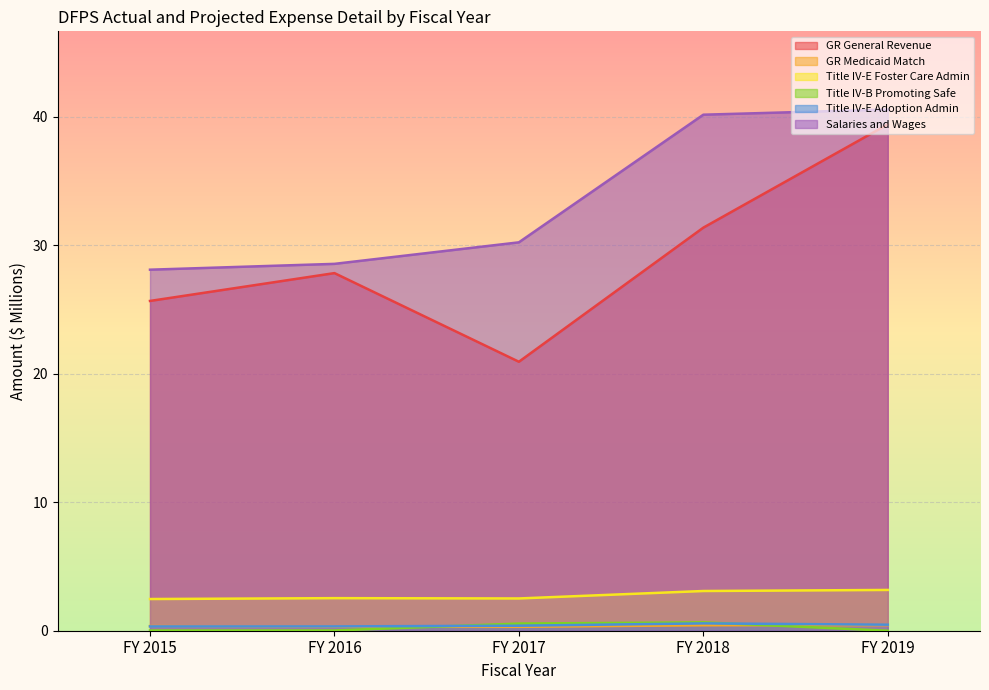

What is the value of the Salaries and Wages point at the 5th from the left?

40.6